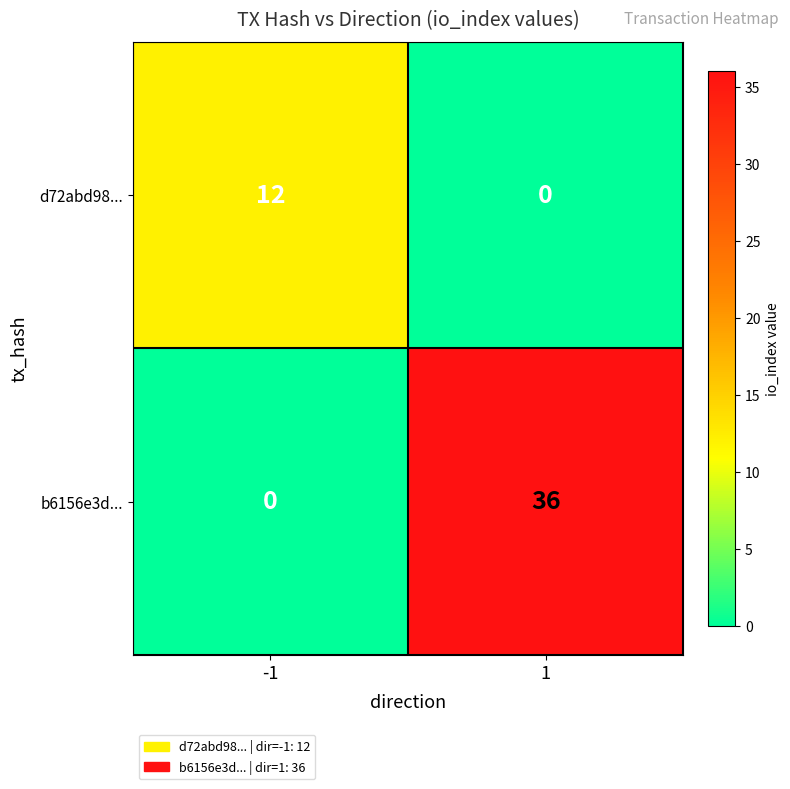

What is the difference between the d72abd98... values at 1 and -1?

12